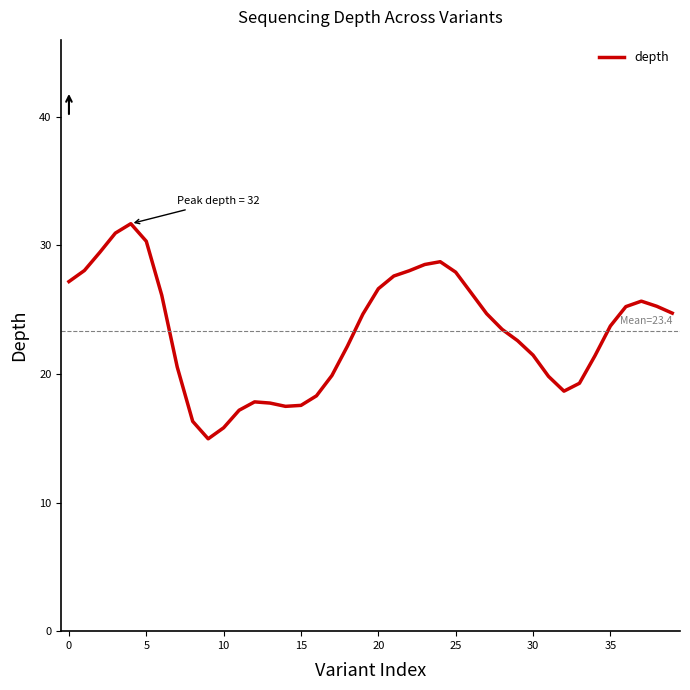

How many lines are shown in the chart?

1